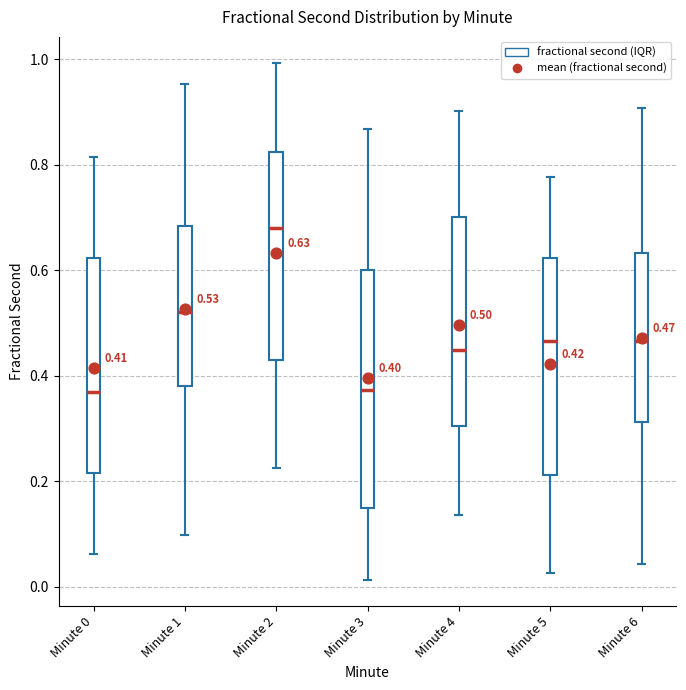

Which box has the highest median line?

Minute 2